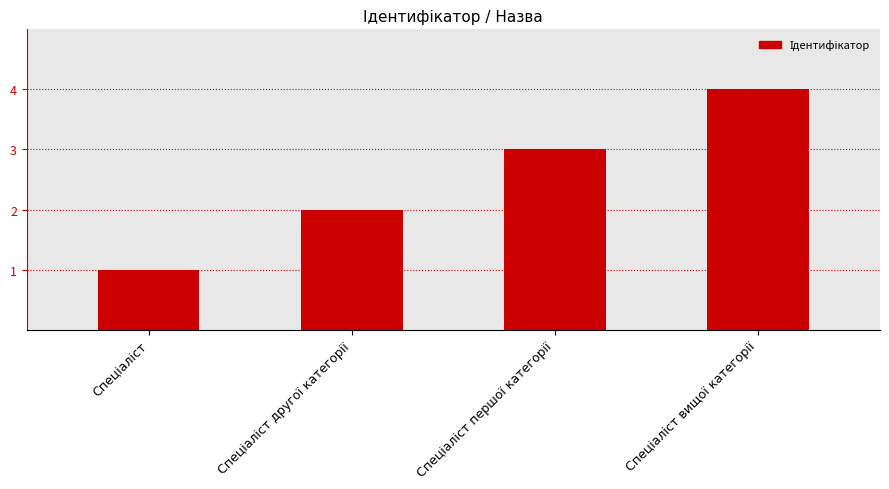

What is the maximum value shown in the chart?

4